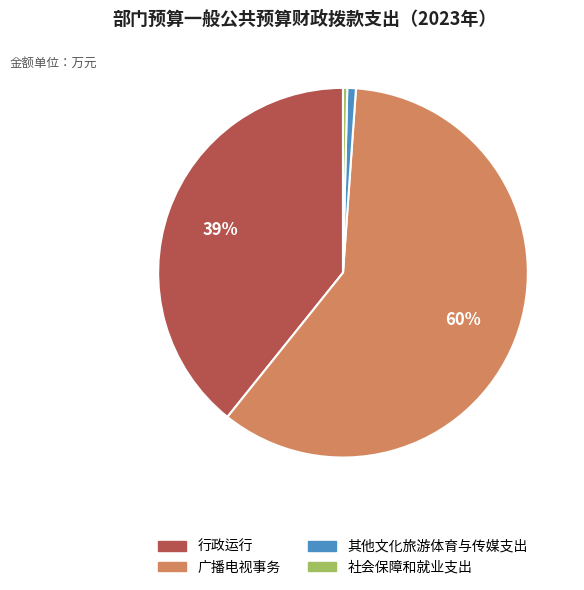

Do 社会保障和就业支出 and 其他文化旅游体育与传媒支出 together represent more than half of the pie?

No